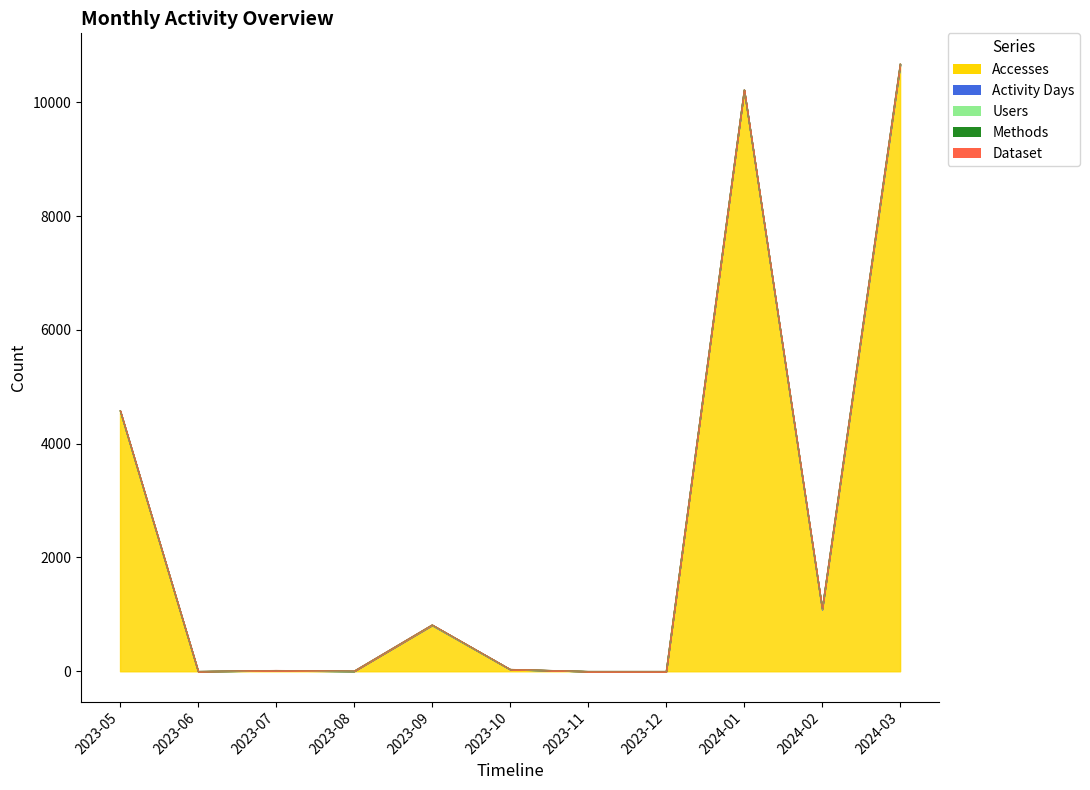

Which series changed the most between 2023-06 and 2023-12?

Accesses